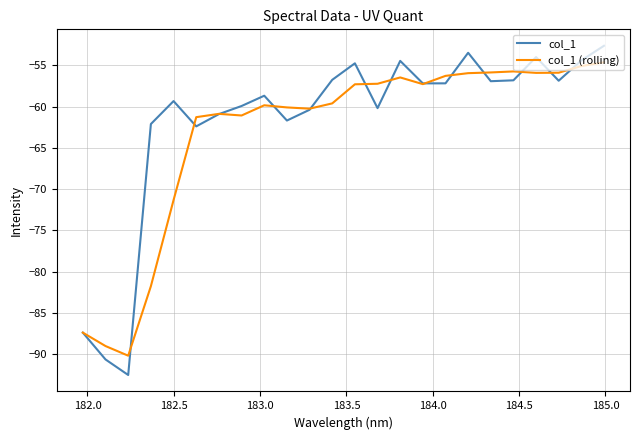

Which series has the widest spread of values?

col_1